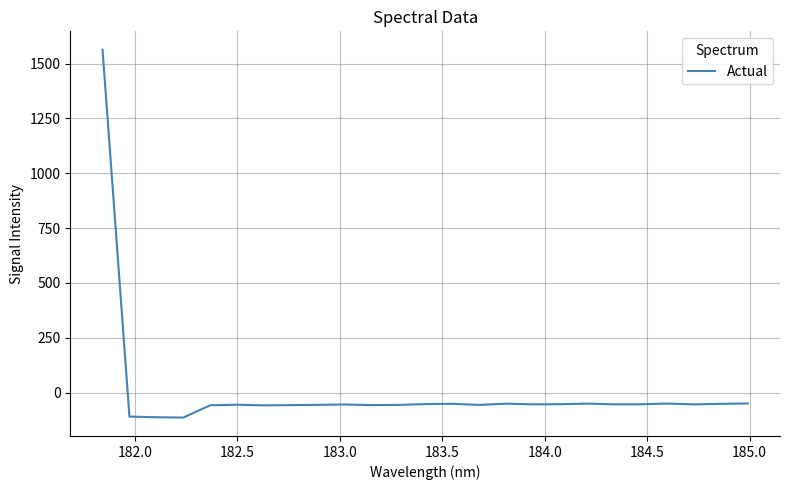

What is the smallest value displayed?

-113.3